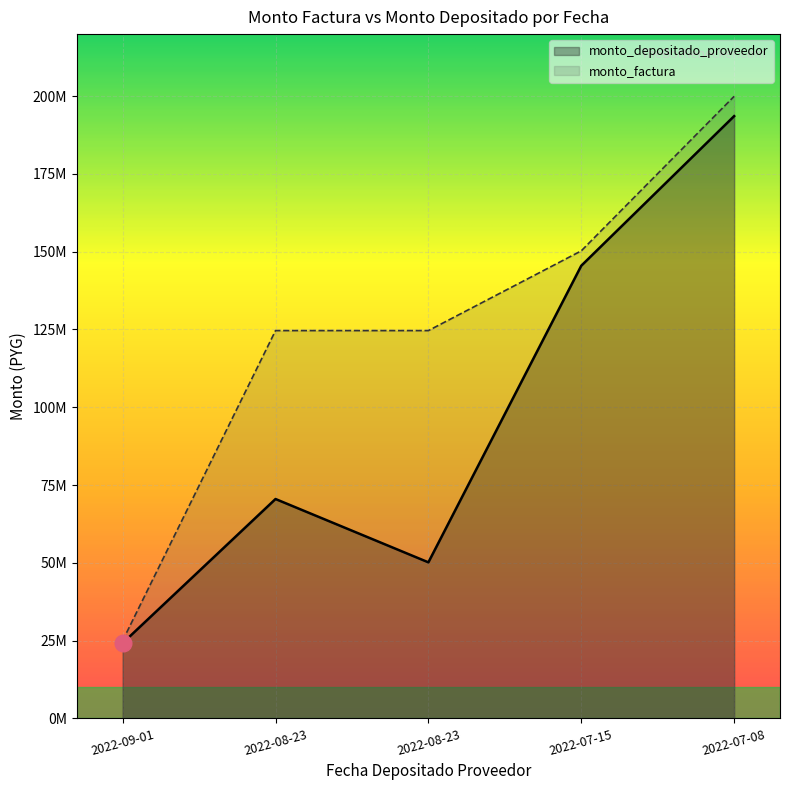

Reading left to right, transcribe all the data shown in this chart.

monto_depositado_proveedor: 24194864	70505674	50158826	145479000	193558908
monto_factura: 24990000	124630000	124630000	150260000	199920000